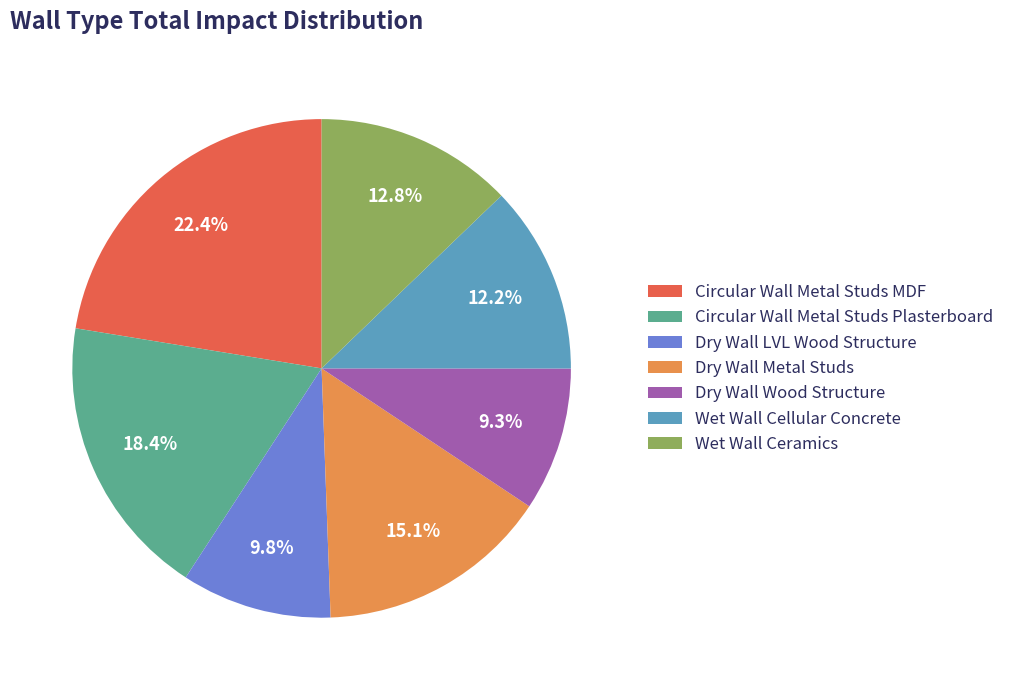

Which category has the biggest portion of the pie?

Circular Wall Metal Studs MDF